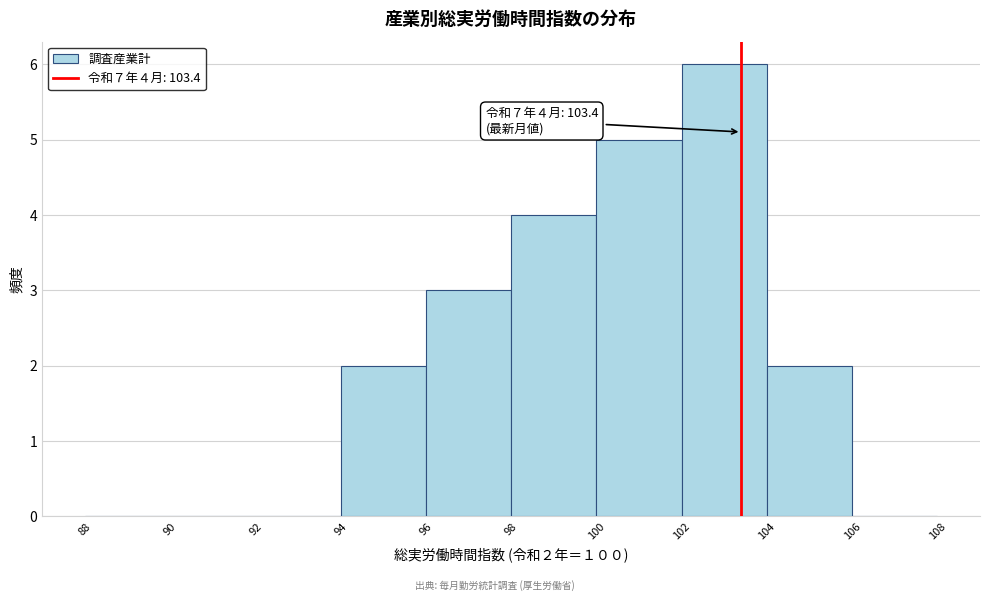

Which range on the x-axis has the tallest bar?

102 to 104